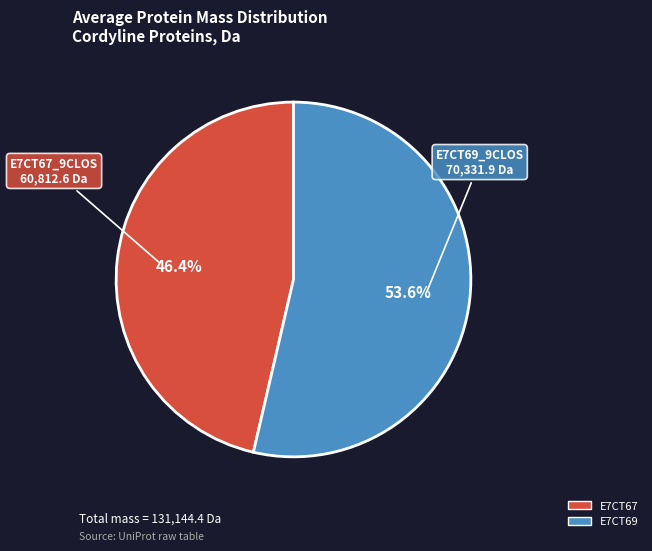

Is there any slice that represents more than half of the pie?

Yes